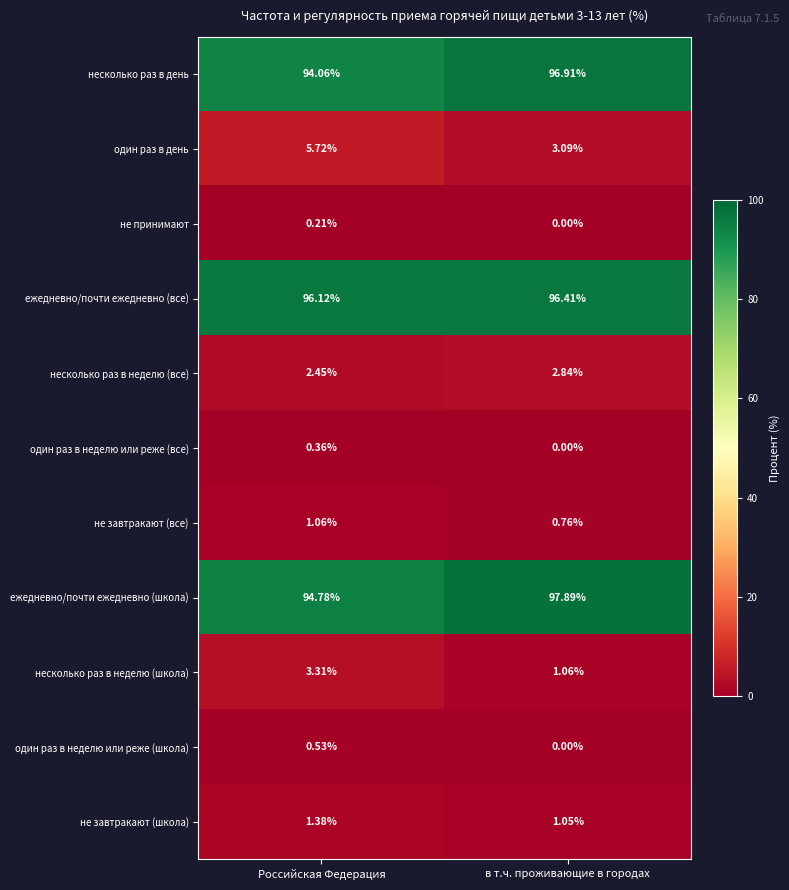

Which series changed the most between Российская Федерация and в т.ч. проживающие в городах?

ежедневно/почти ежедневно (школа)